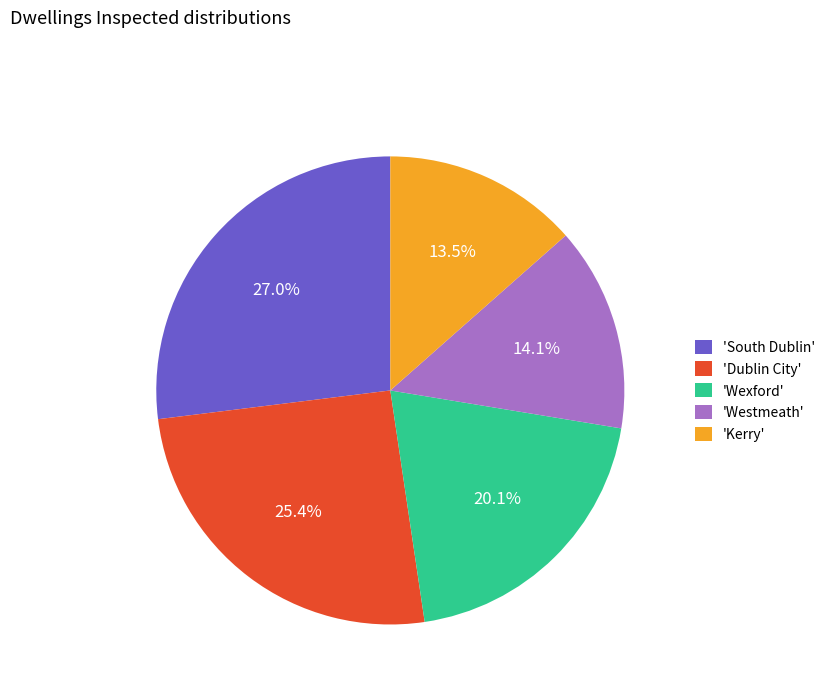

What is the largest slice in the pie chart?

'South Dublin'